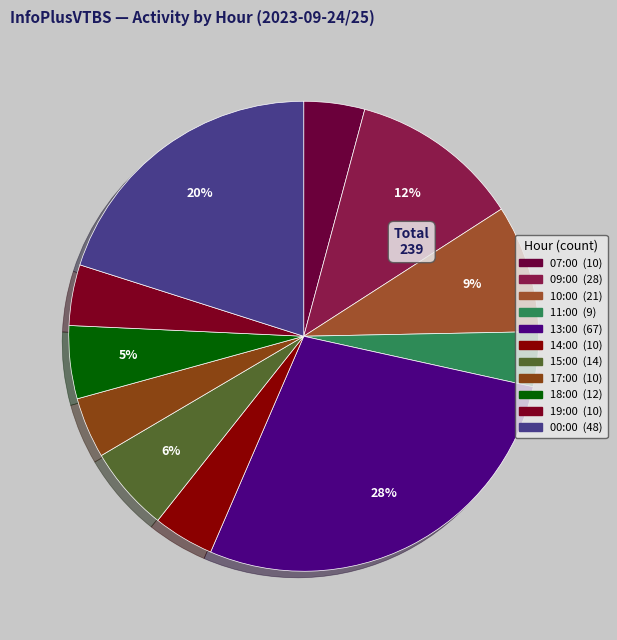

How much of the chart is everything except 15:00?

94.1%